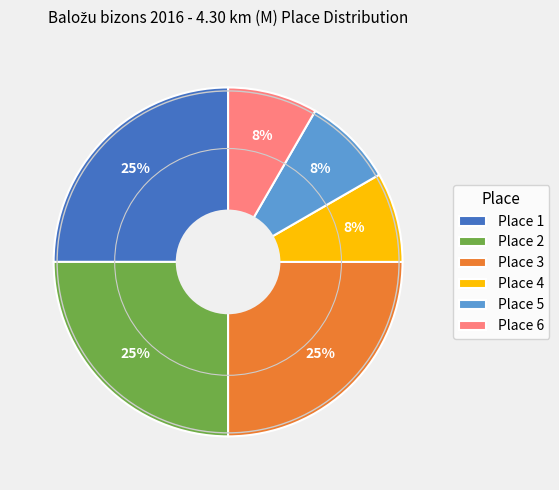

To the nearest percent, what is the difference between the Place 3 and Place 5 slice percentages?

17%